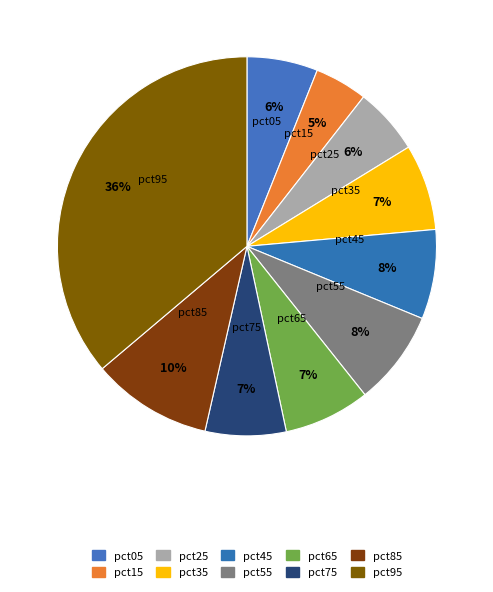

Combined, do pct05 and pct25 account for over 50%?

No